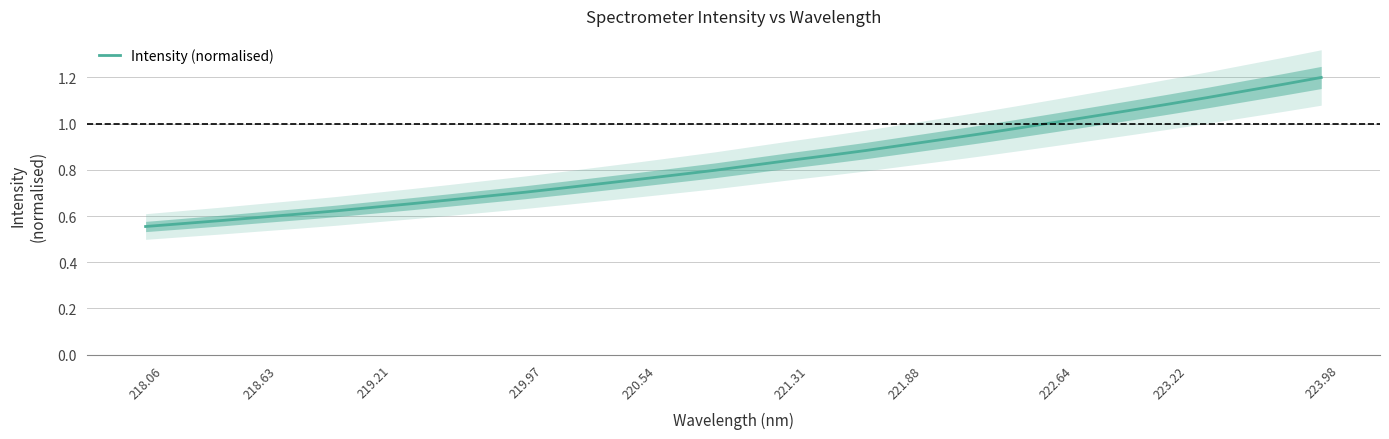

Does the chart display data point markers on the line(s)?

No